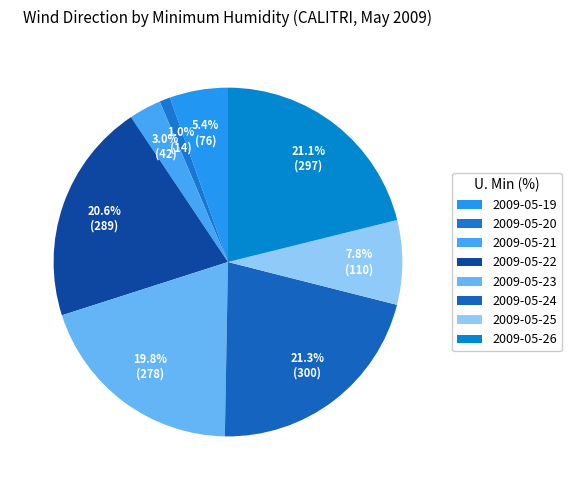

How many slices are in this pie chart?

8